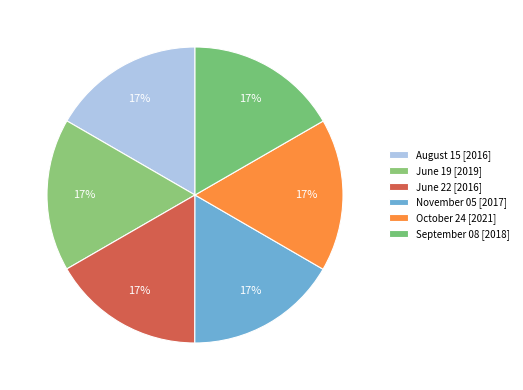

To the nearest percent, what portion does August 15 represent?

17%